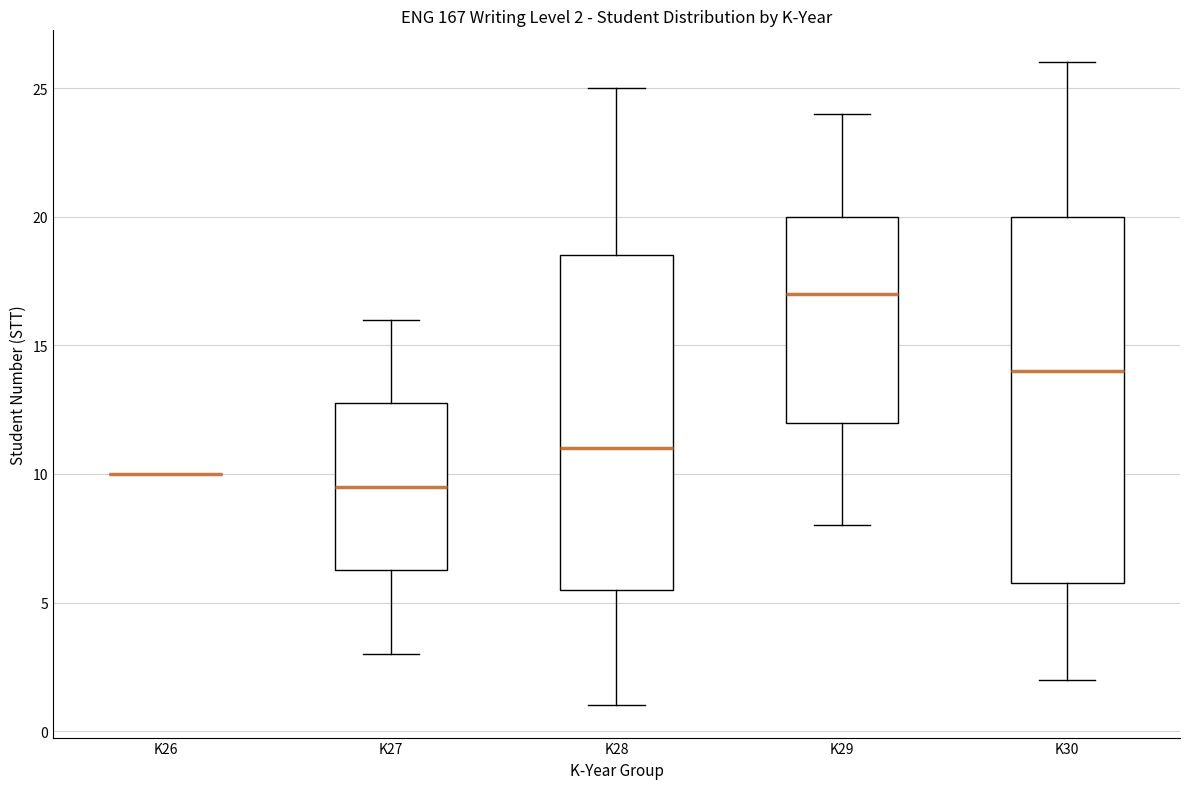

Comparing the boxes themselves (not the whiskers), which one is the tallest?

K30